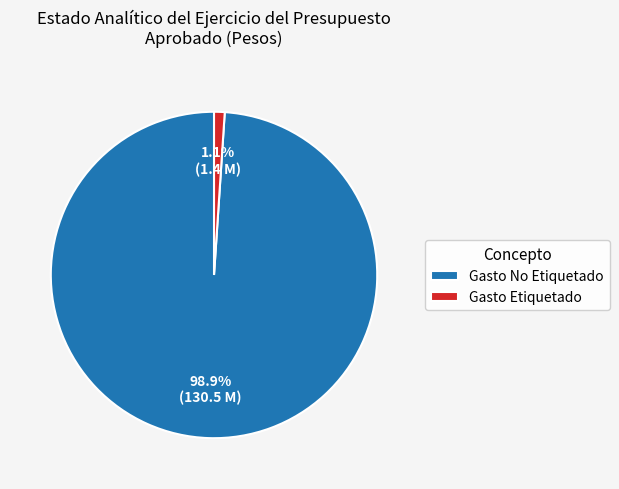

Which slice is the largest?

Gasto No Etiquetado